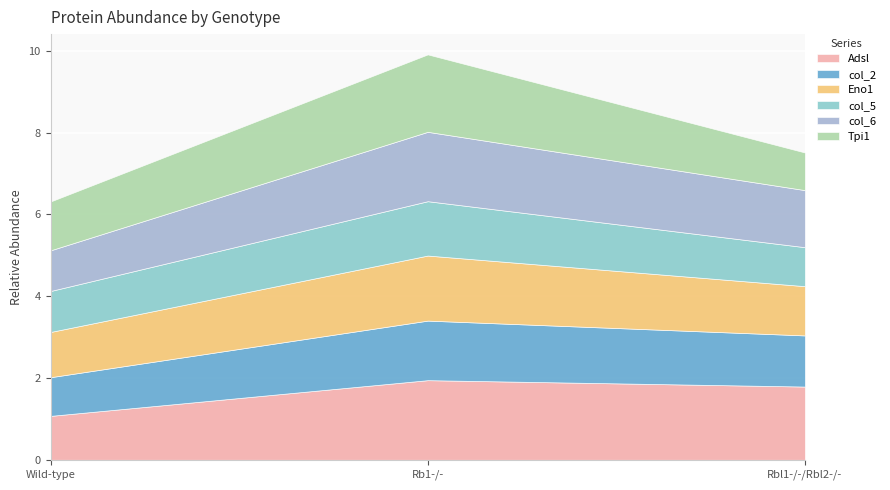

What is the sum of the Eno1 values at Rb1-/- and Wild-type?

2.7